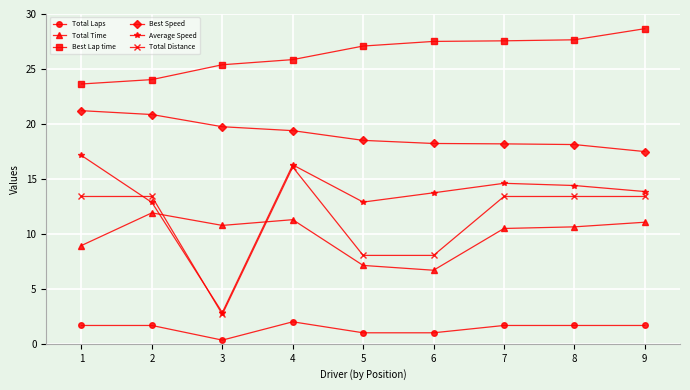

What is the value of the Best Speed point at the 7th from the left?

18.2